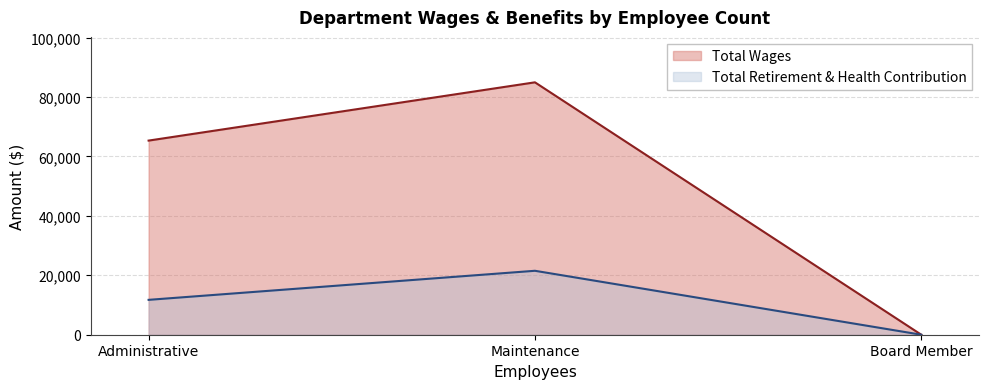

At how many categories does at least one series exceed 67271?

1